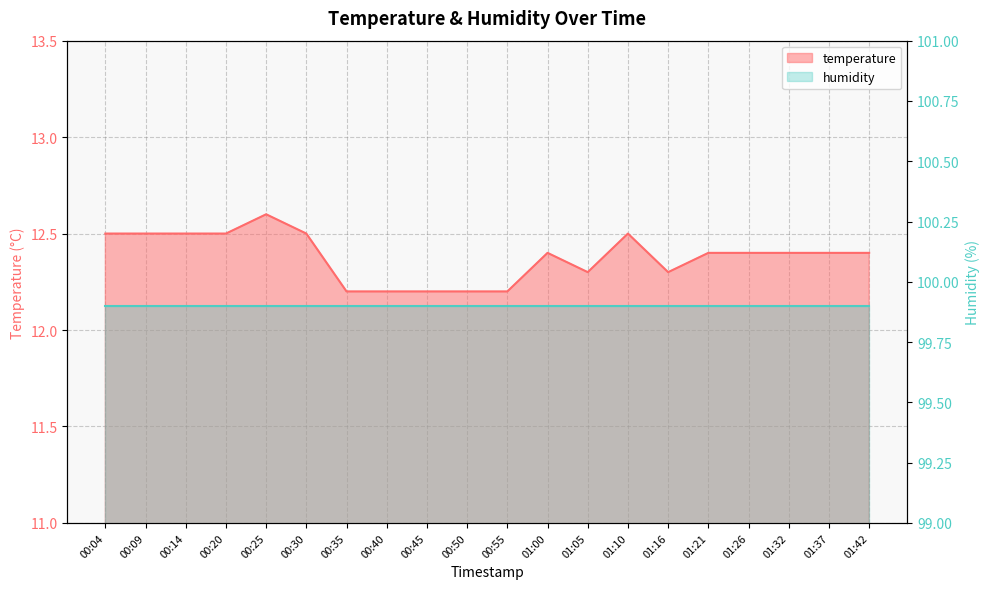

Between 01:05 and 00:25, which is larger?

00:25